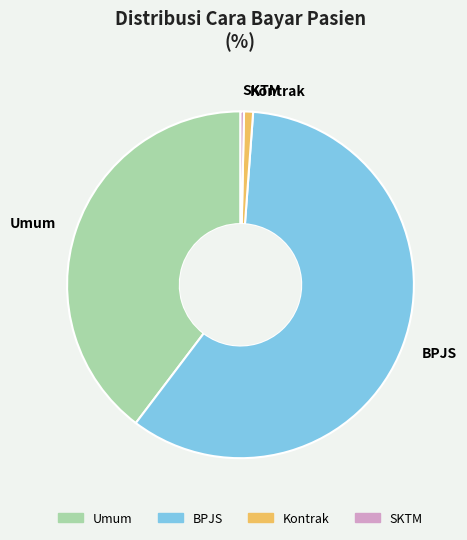

The BPJS slice represents 59% of the pie. True or false?

True